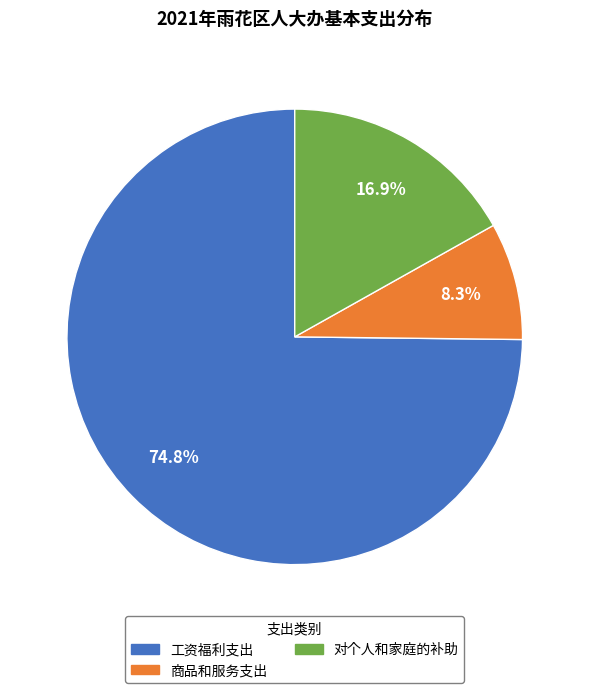

Which slice is the largest?

工资福利支出